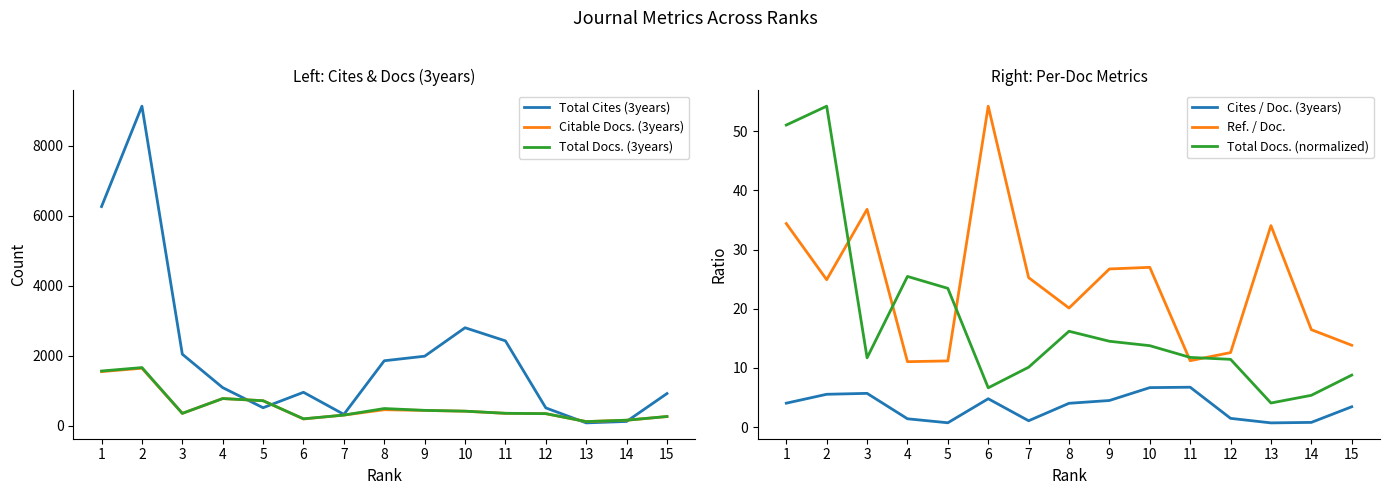

Which series changed the most between 4 and 15?

Citable Docs. (3years)